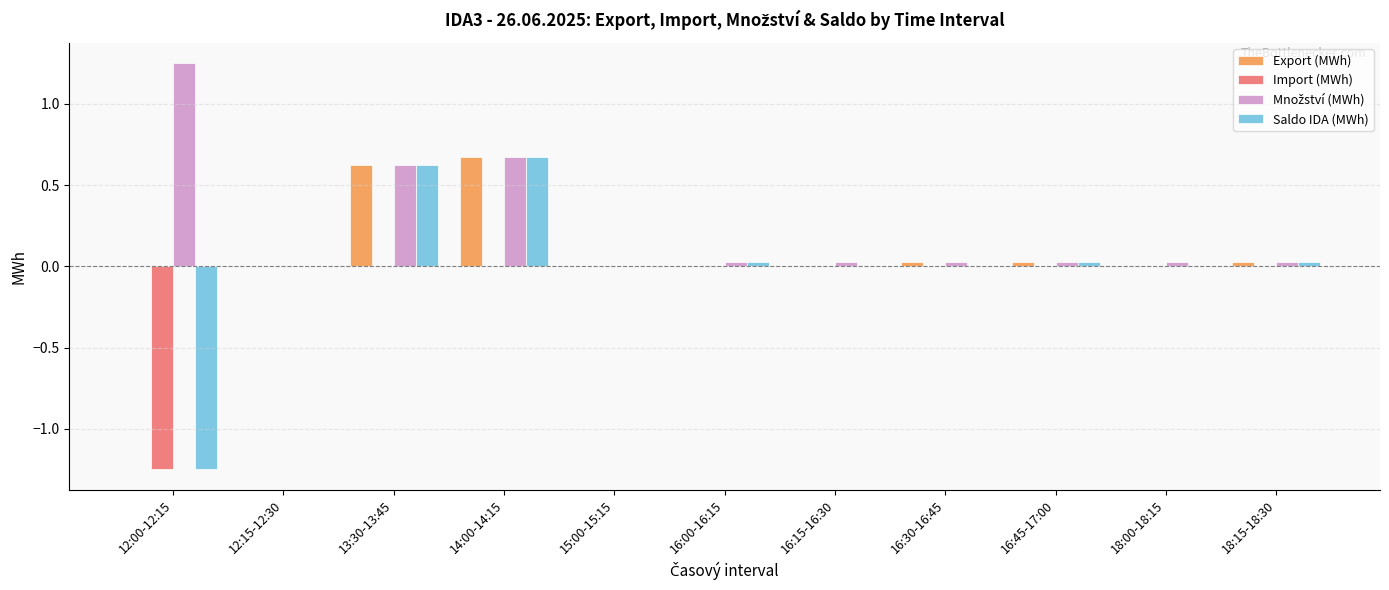

Which label corresponds to the largest value in the chart?

12:00-12:15